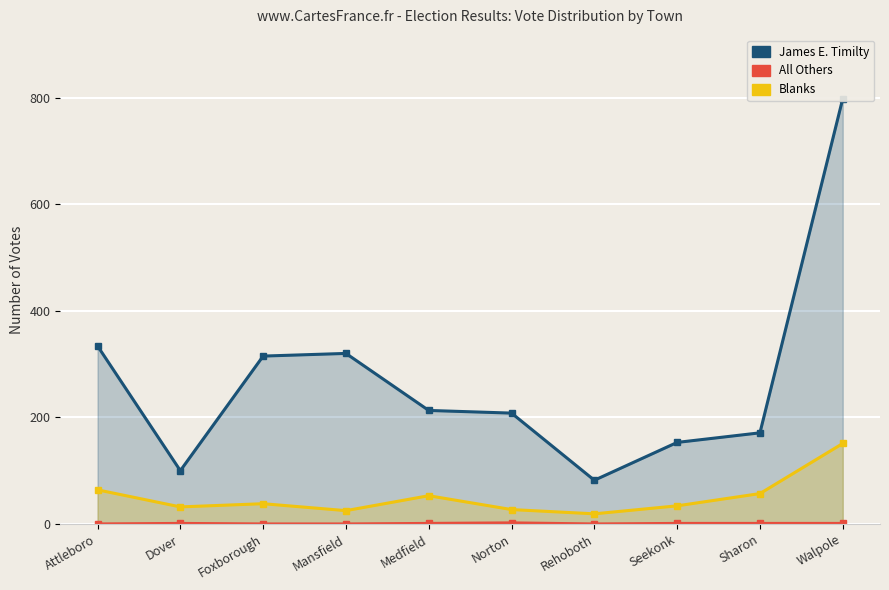

The value of Blanks at Medfield is 53. True or false?

True